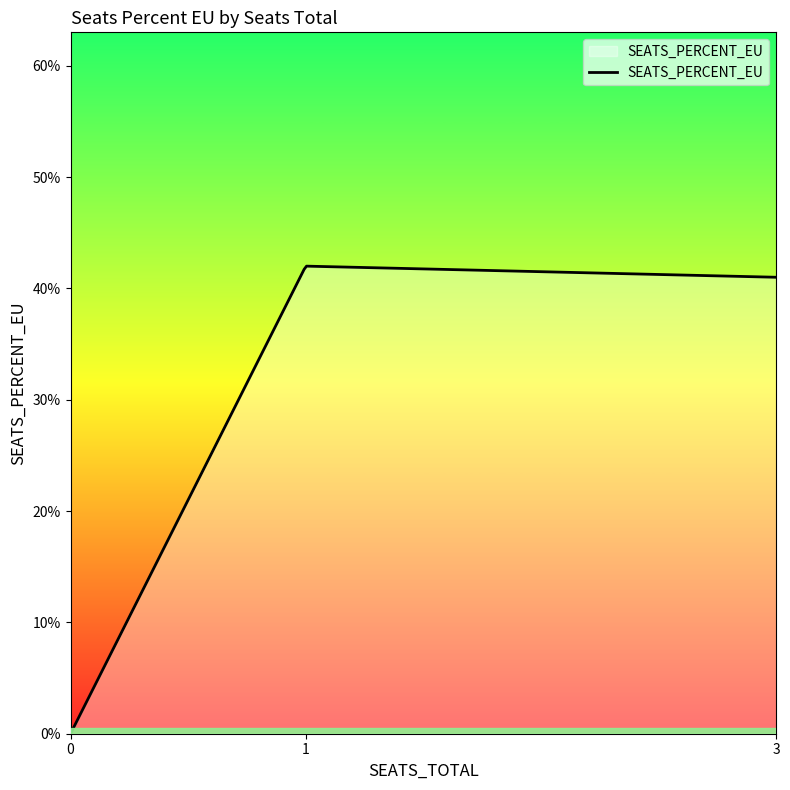

Does the chart have visible grid lines?

No